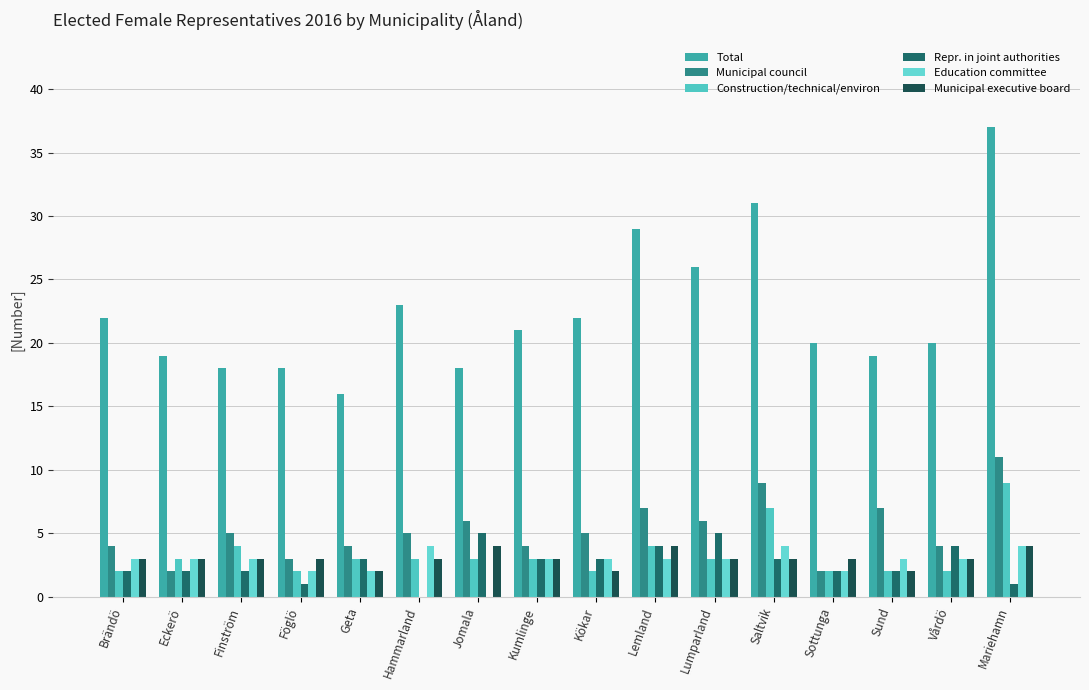

The Municipal executive board series shows 1 at Lumparland. True or false?

False